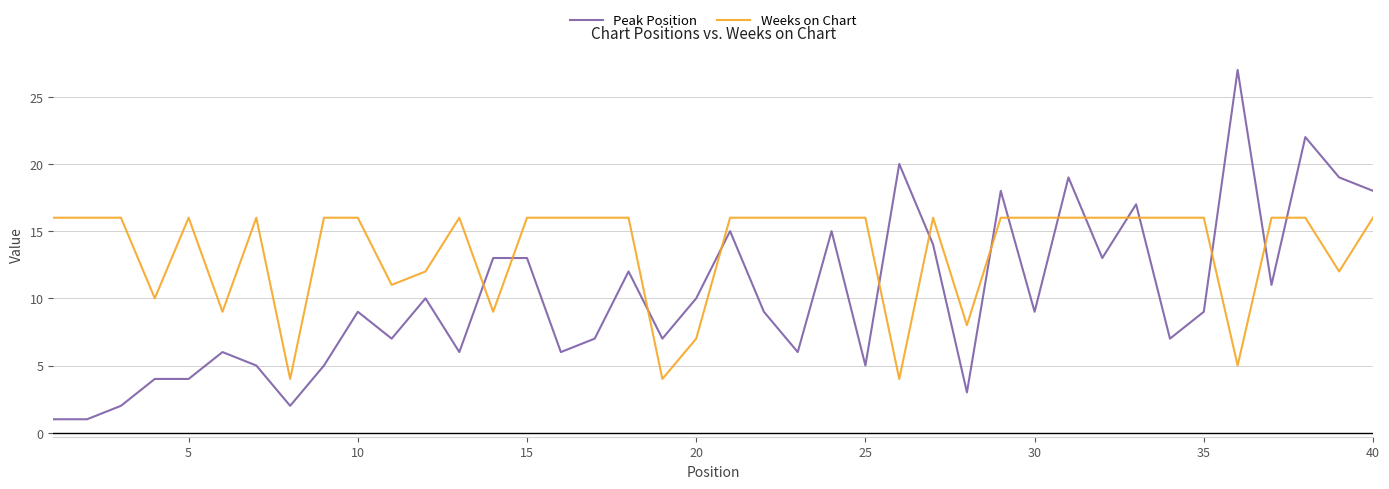

Which series has the largest total across all categories?

Weeks on Chart